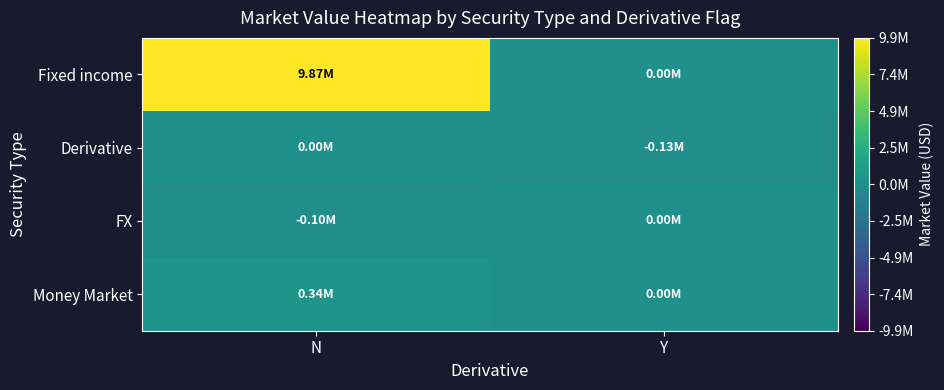

Which has a higher value, Y or N?

N